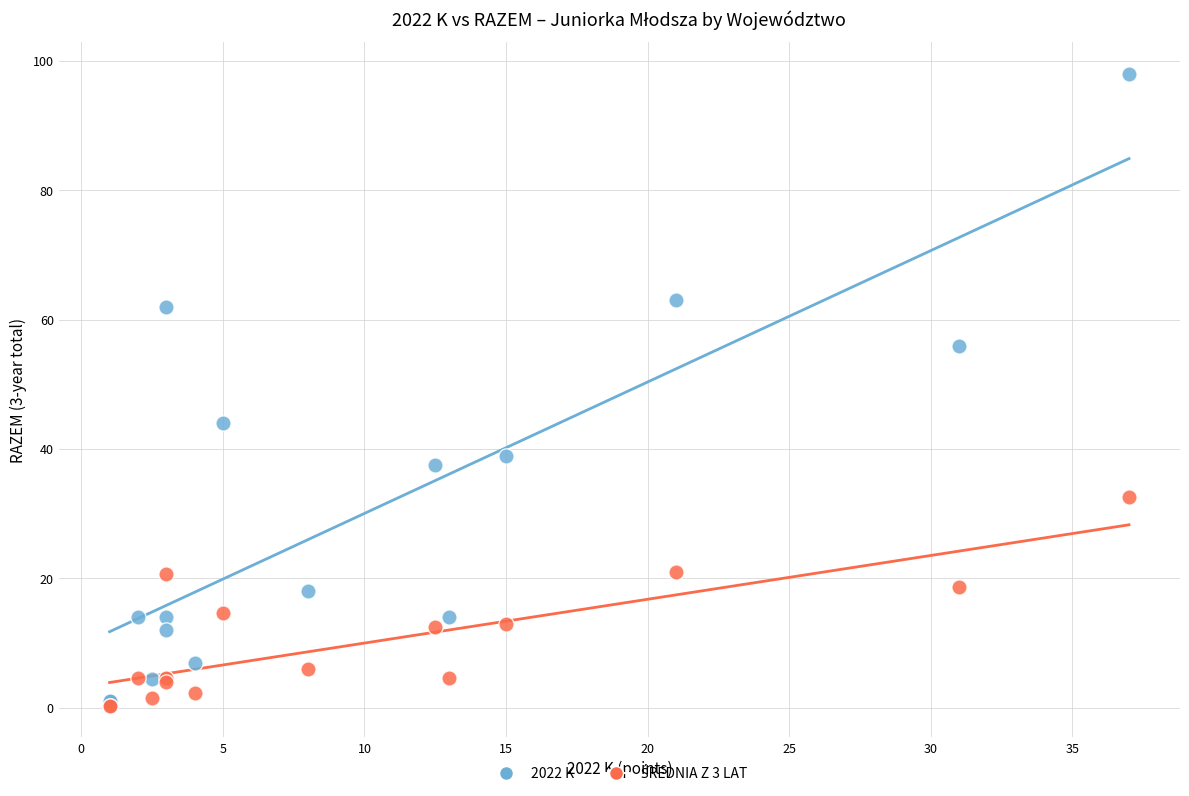

Across all series, what Y value is closest to 49?

44.0